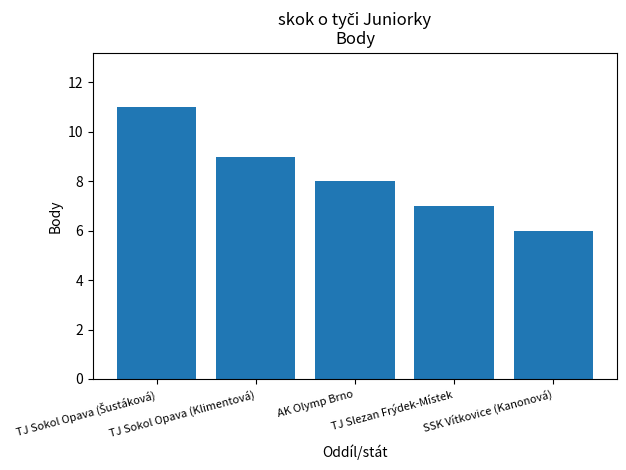

Count the number of categories in the chart.

5